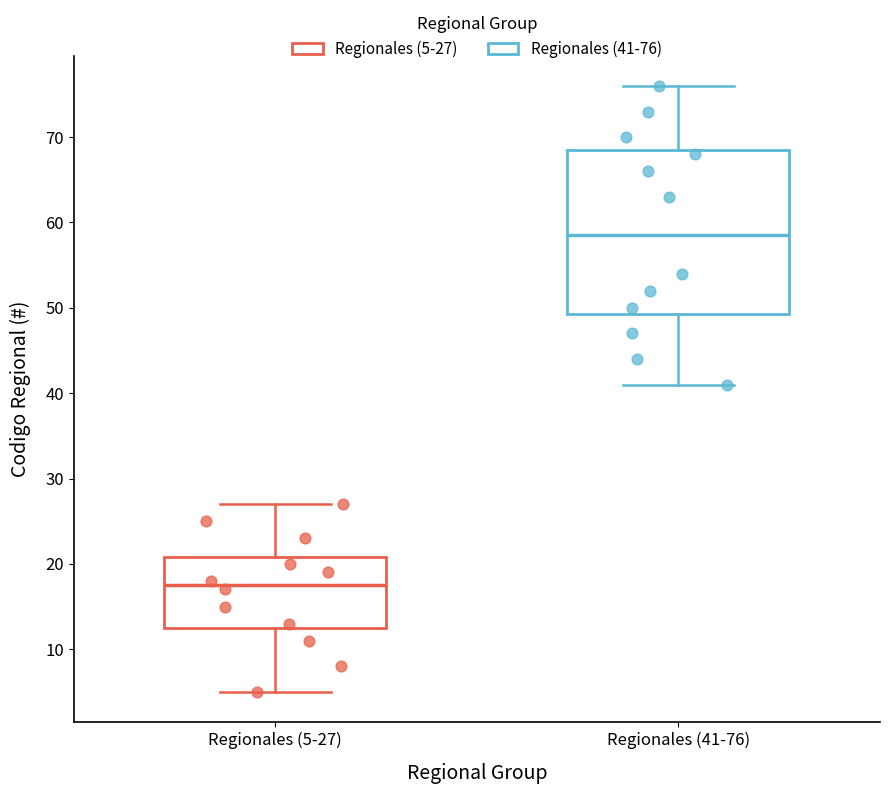

Reading left to right, transcribe this box plot: for each box, give where its median line is, the range the box spans, and where its two whiskers end, as read against the y-axis. The values are not printed on the chart, so give them approximately, as read against the axis.

Regionales (5-27): median 18, box 13 to 21, whiskers 5 to 27
Regionales (41-76): median 59, box 49 to 69, whiskers 41 to 76